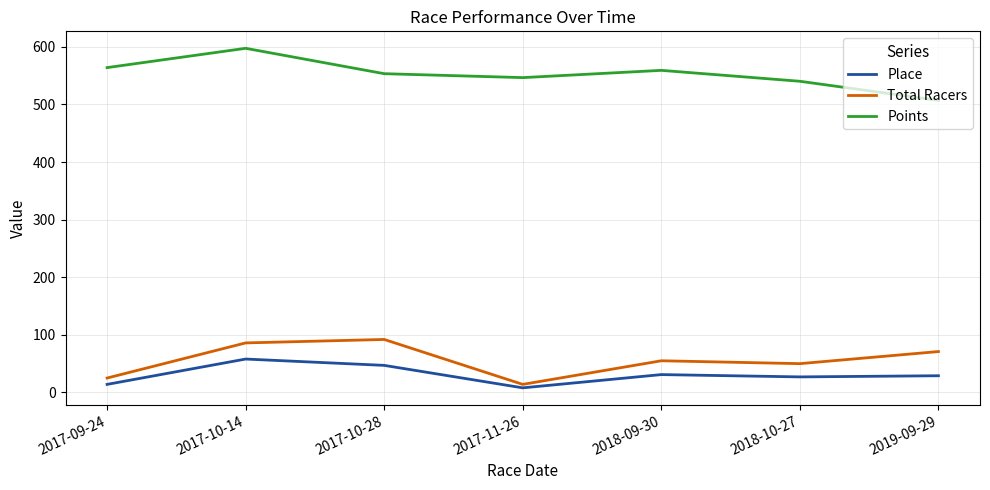

True or false: Total Racers and Place intersect in this chart.

False